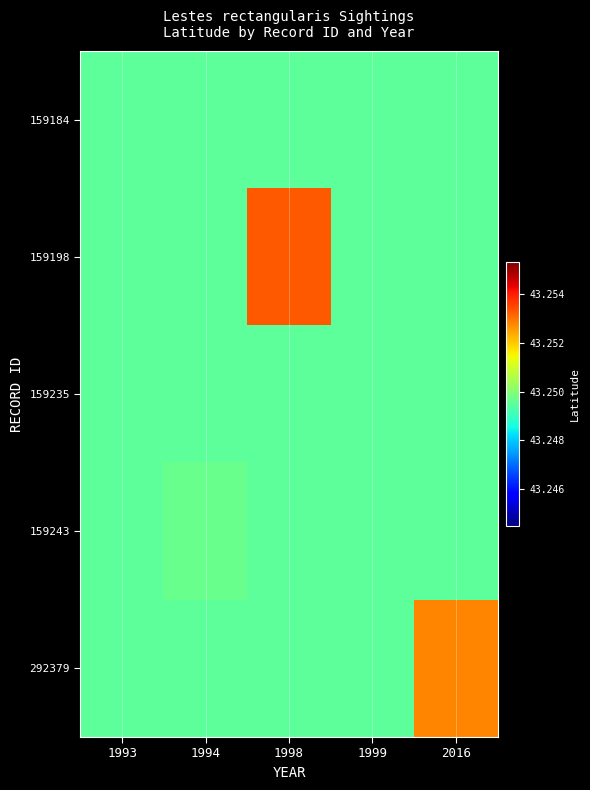

Rank the series by their maximum value, from highest to lowest.

159198, 292379, 159243, 159184, 159235